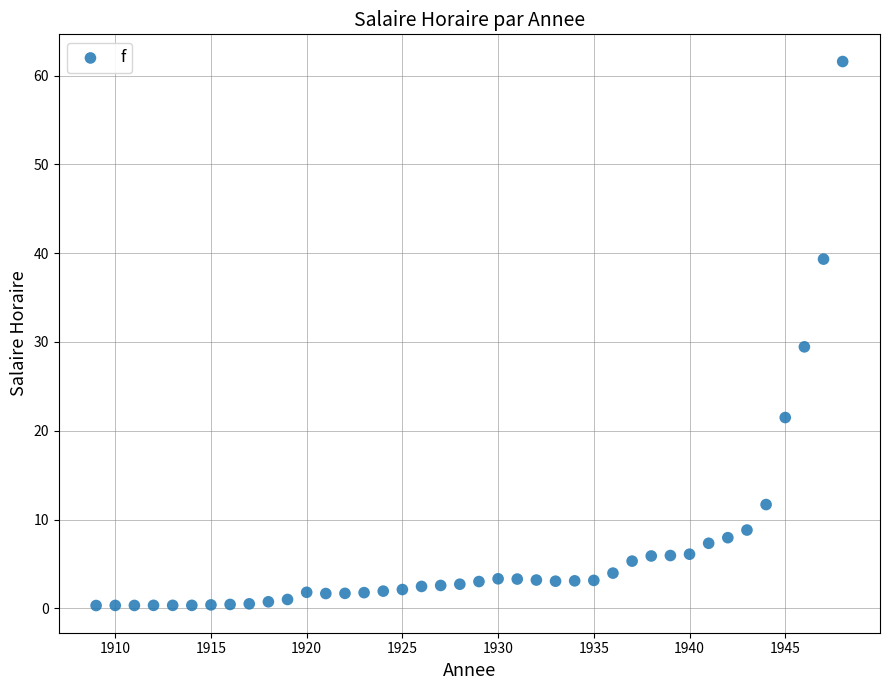

What is the range of X values (max minus min)?

39.0